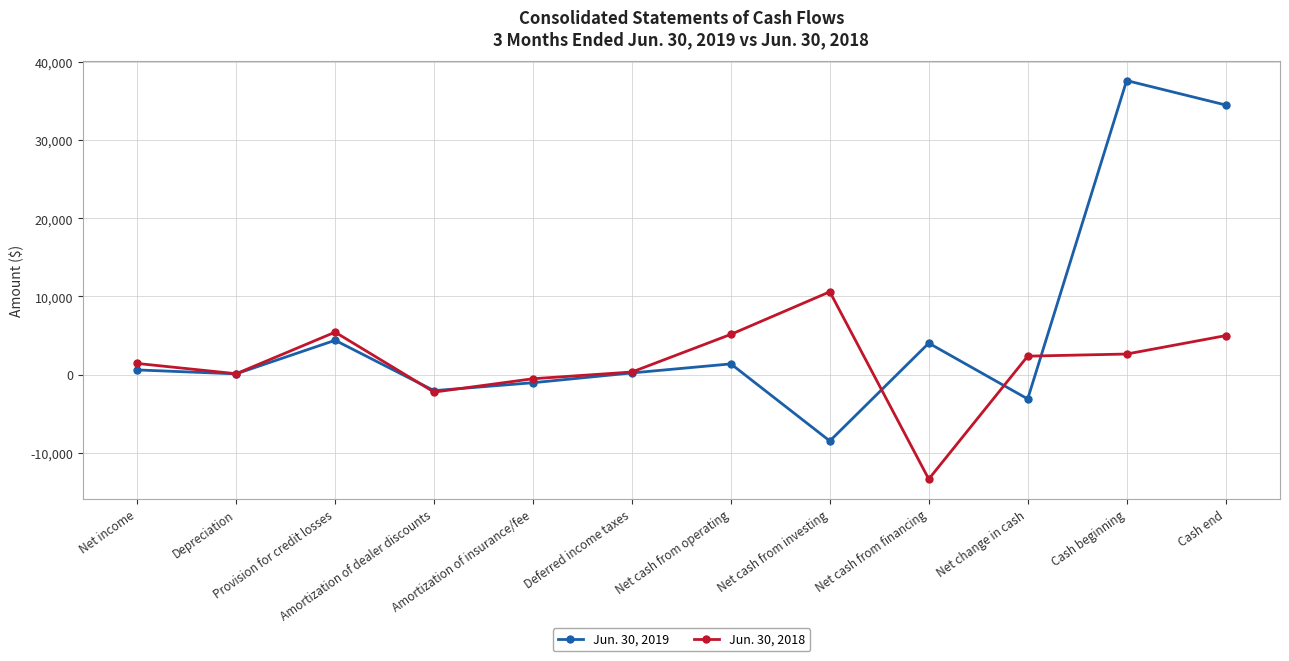

How many data points in Jun. 30, 2018 are less than 2355?

6